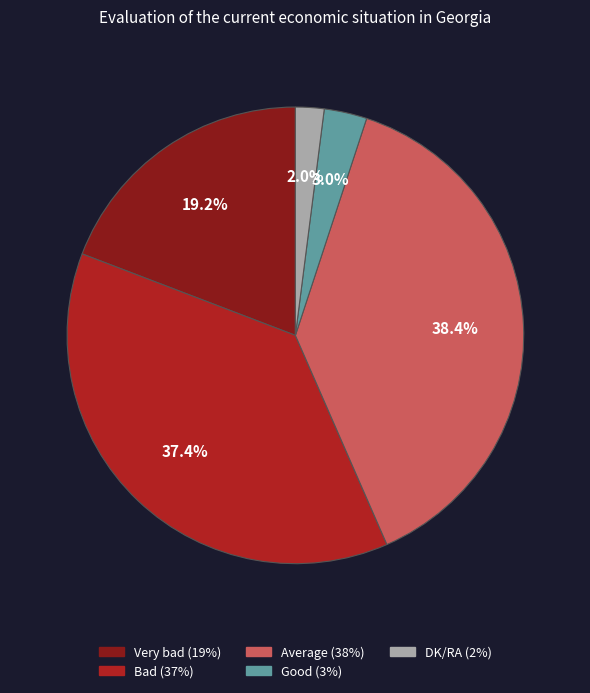

Is there any slice that represents more than half of the pie?

No